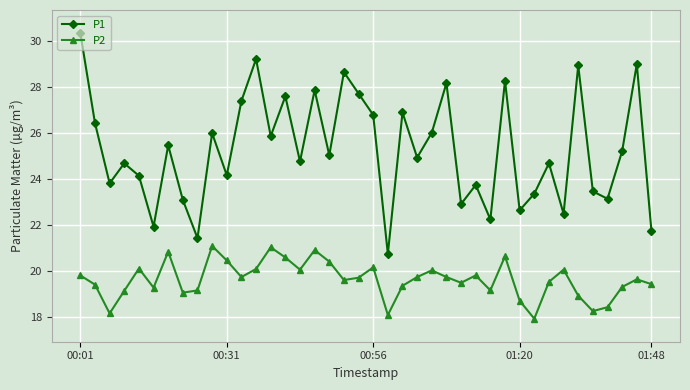

True or false: P1 and P2 cross at least once.

False